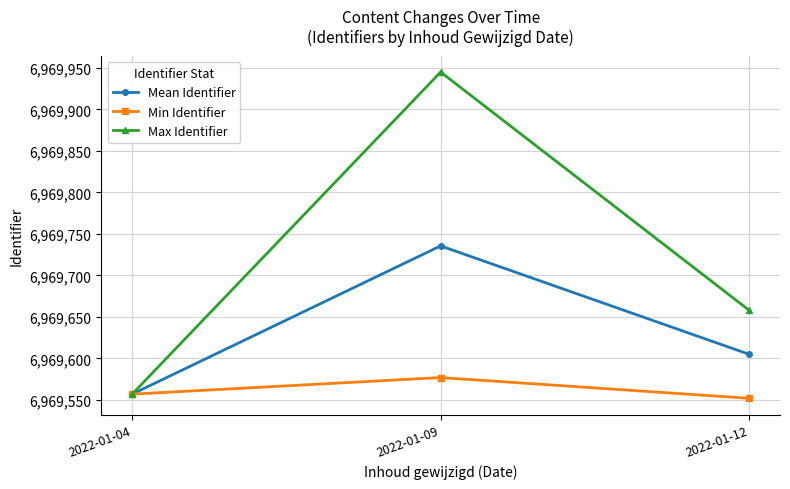

What is the approximate value of Mean Identifier at 2022-01-09?

6969735.6